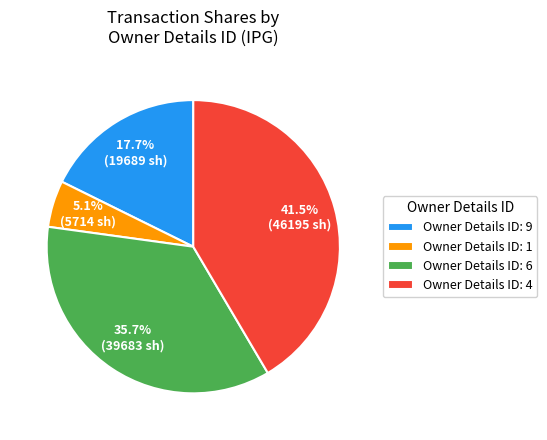

What percentage is NOT represented by Owner Details ID: 9?

82.3%